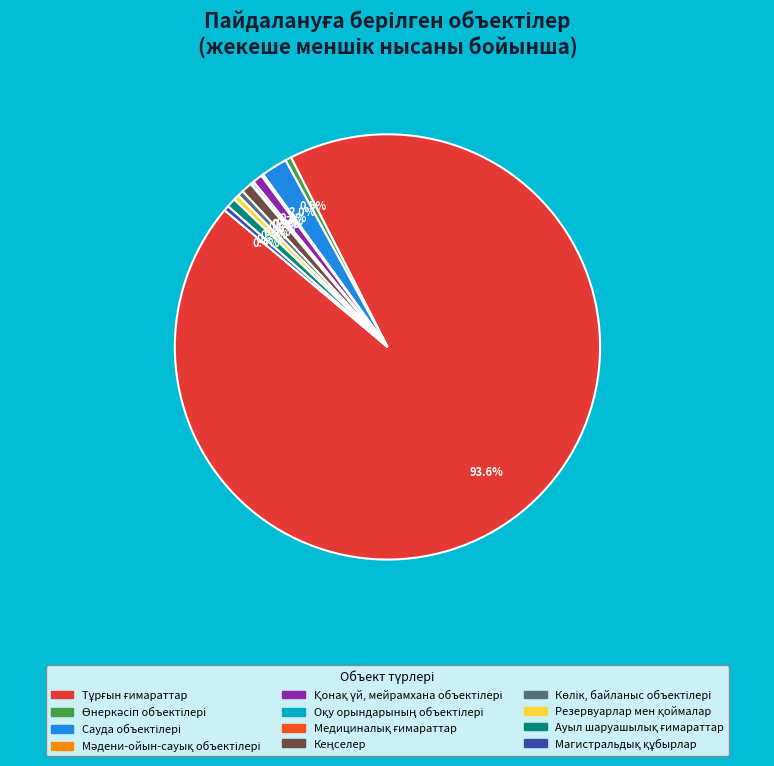

Rank the categories by value from lowest to highest.

Медициналық ғимараттар, Мәдени-ойын-сауық объектілері, Оқу орындарының объектілері, Магистральдық құбырлар, Резервуарлар мен қоймалар, Көлік, байланыс объектілері, Өнеркәсіп объектілері, Ауыл шаруашылық ғимараттар, Қонақ үй, мейрамхана объектілері, Кеңселер, Сауда объектілері, Тұрғын ғимараттар